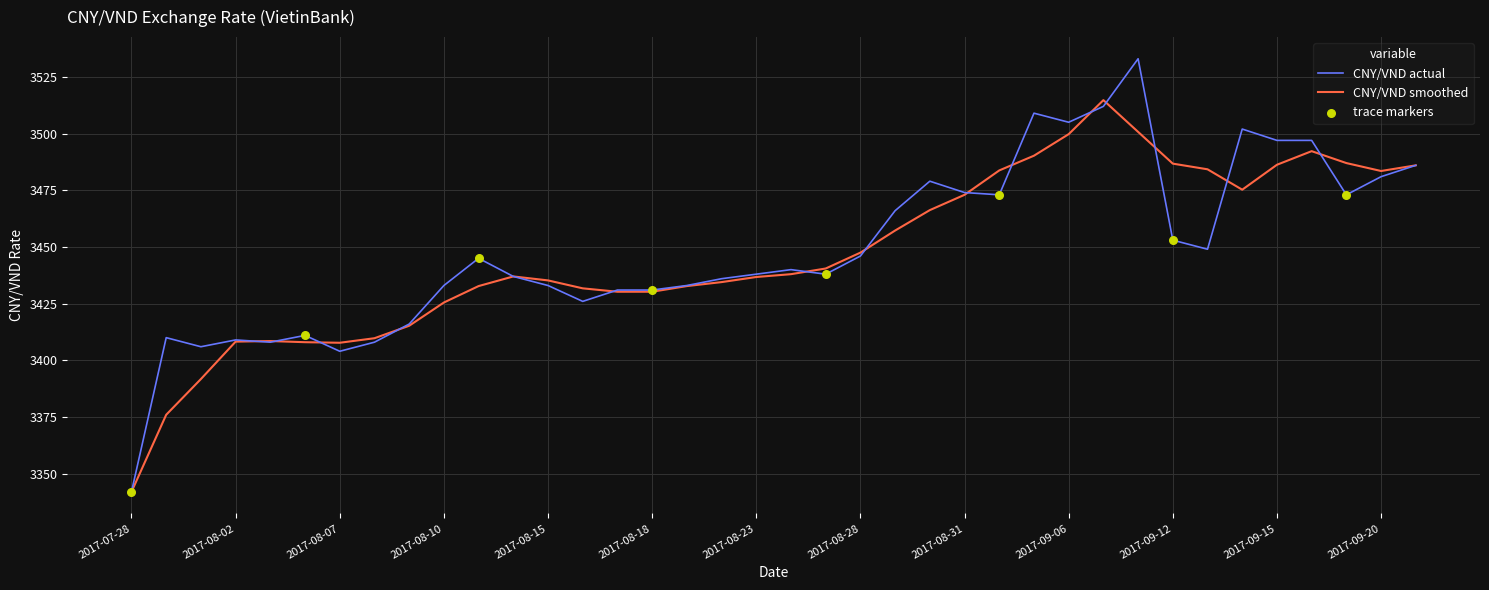

Which series has the widest spread of values?

CNY/VND actual